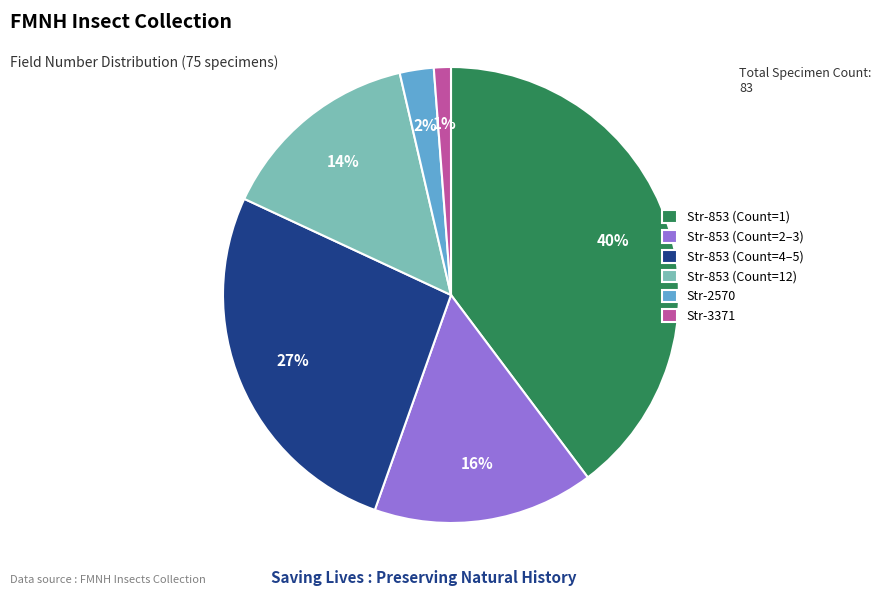

What is the smallest slice in the pie chart?

Str-3371